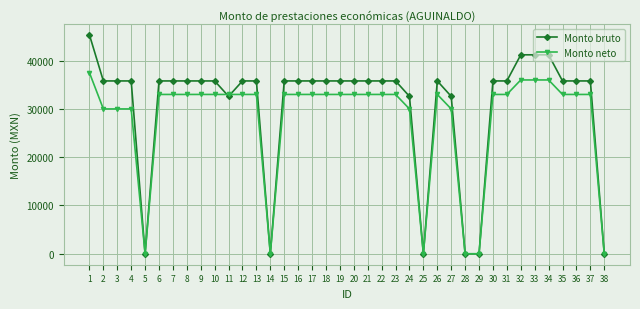

At how many categories does at least one series exceed 39708?

4